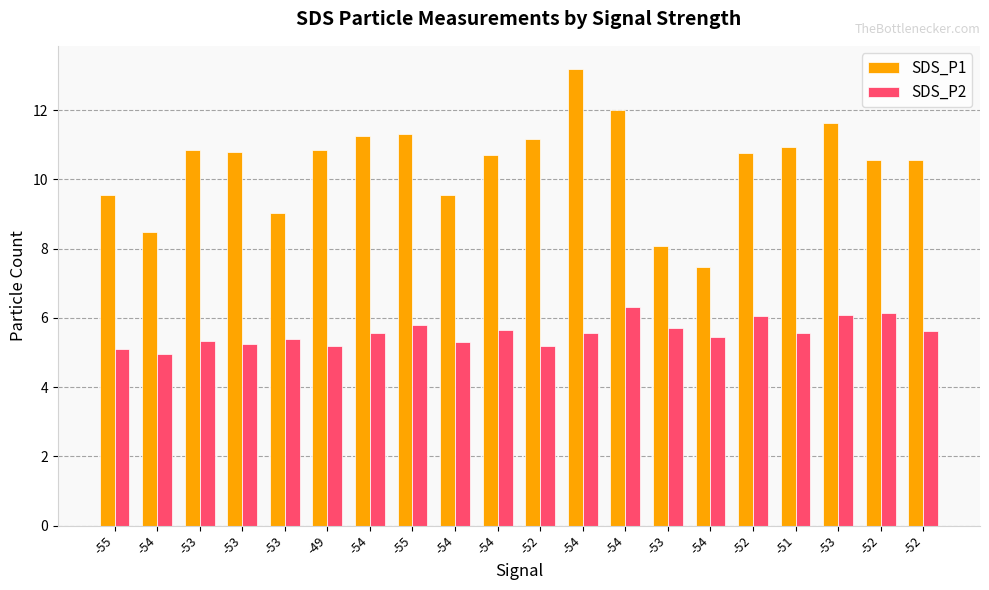

Count the number of data series in this chart.

2